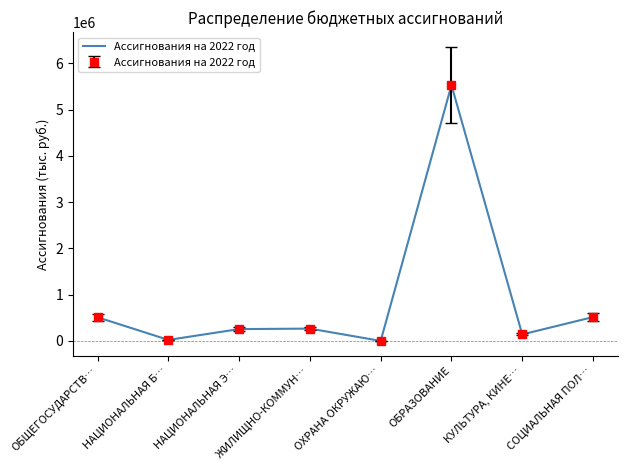

Between НАЦИОНАЛЬНАЯ Б… and НАЦИОНАЛЬНАЯ Э…, which is larger?

НАЦИОНАЛЬНАЯ Э…